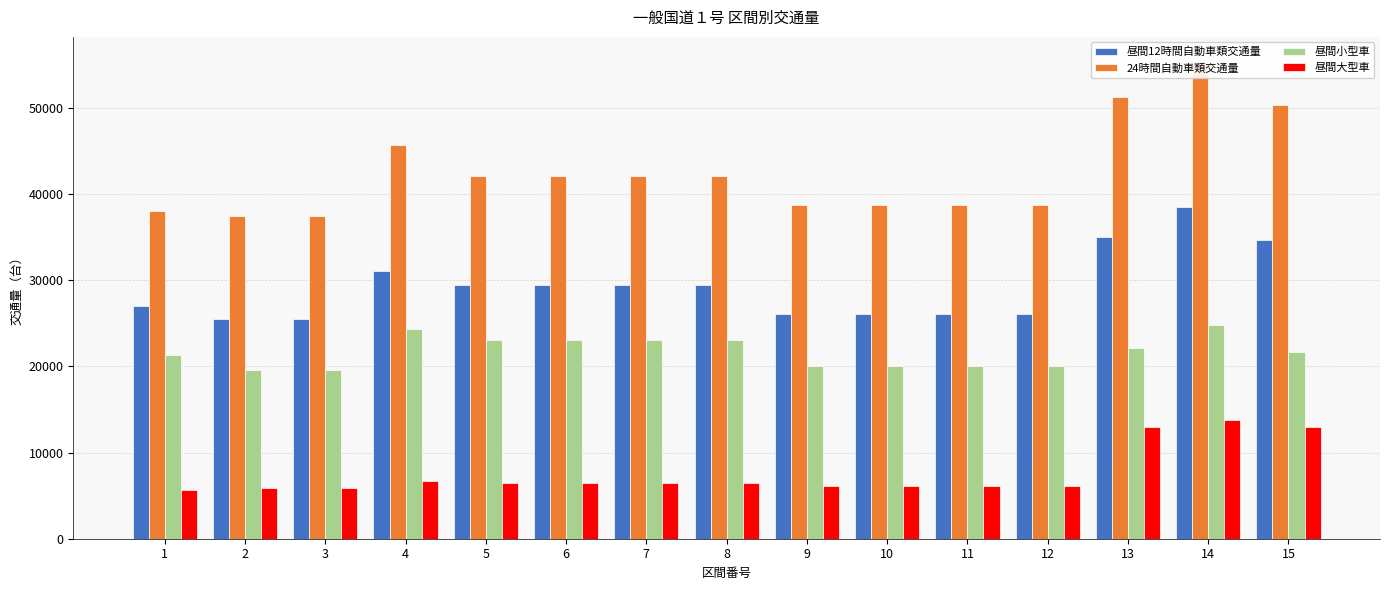

True or false: 昼間大型車 has a value of 6117 at 11.

True